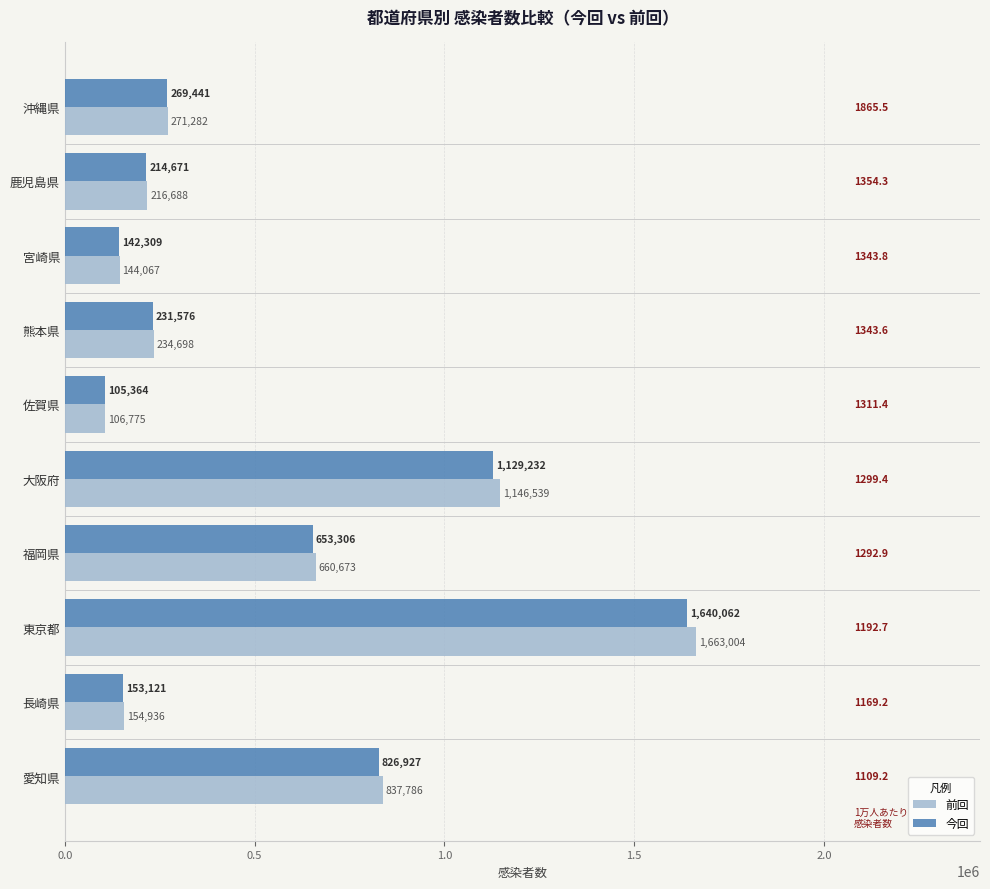

What is the difference between the 今回 values at 宮崎県 and 佐賀県?

36945